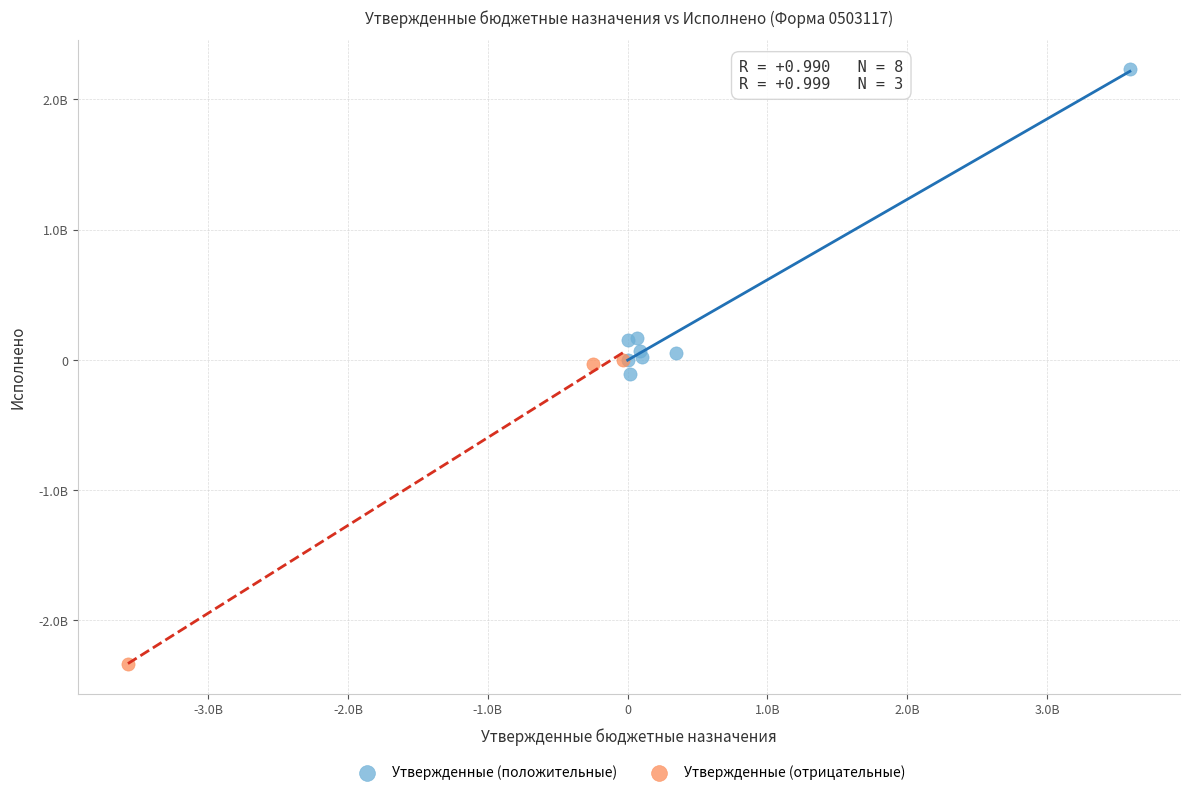

What are all the series names shown in the legend?

Утвержденные (положительные), Утвержденные (отрицательные)